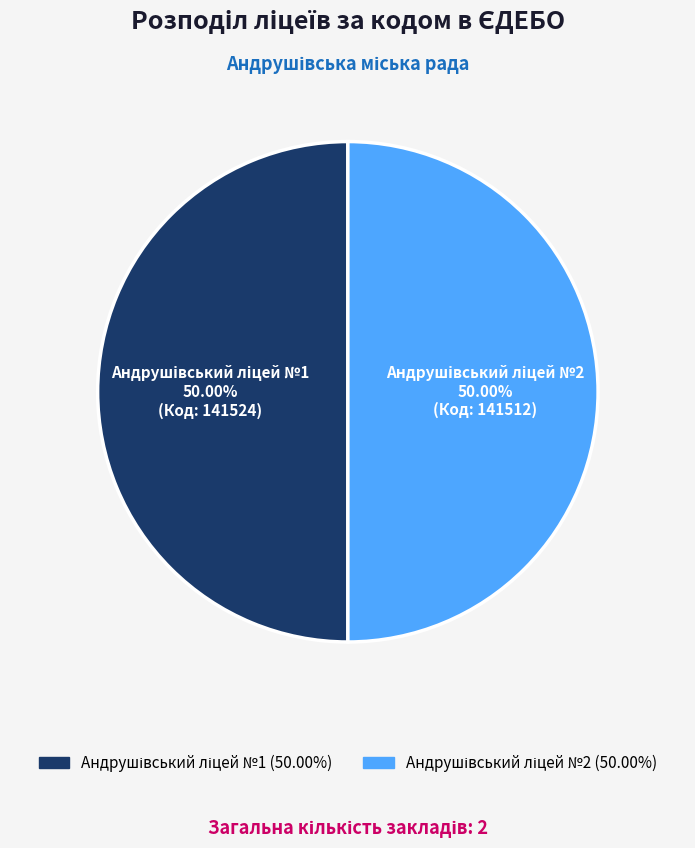

What is the smallest slice in the pie chart?

Андрушівський ліцей №2